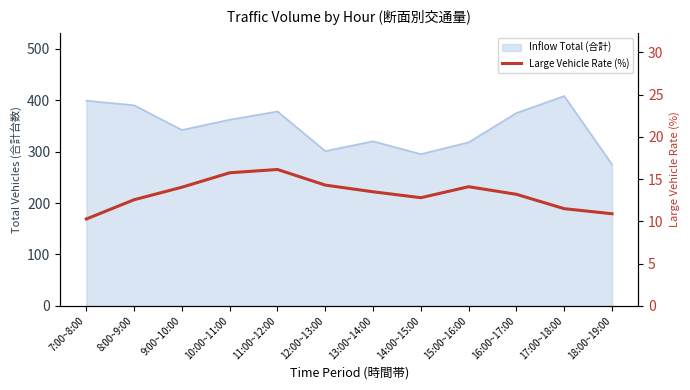

Where is the data nearest to the value 13?

14:00~15:00